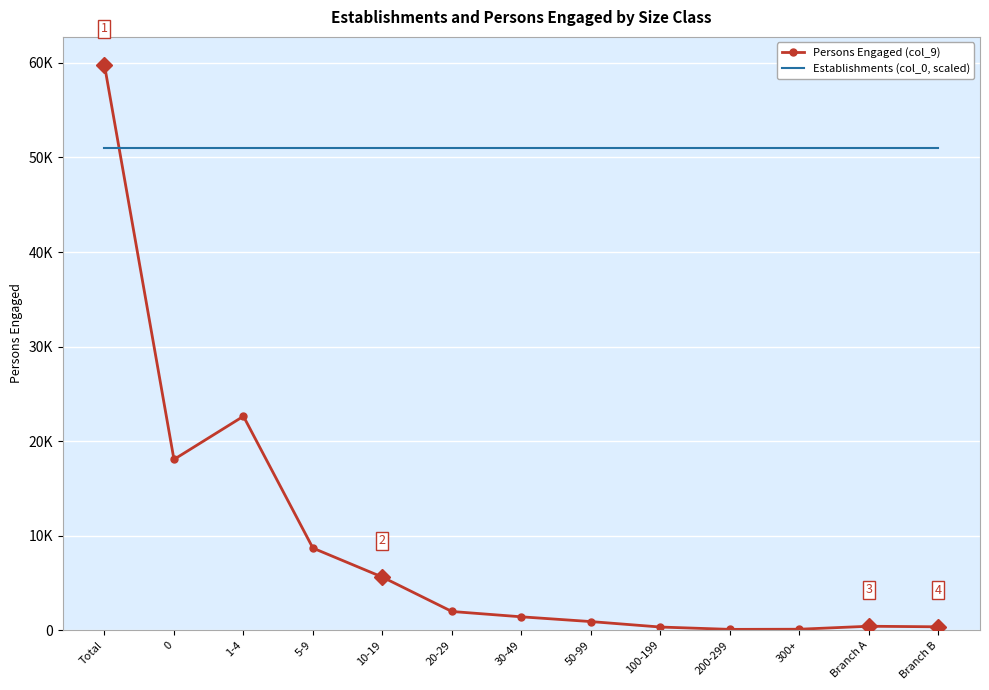

Which category has the lowest value across all series?

200-299